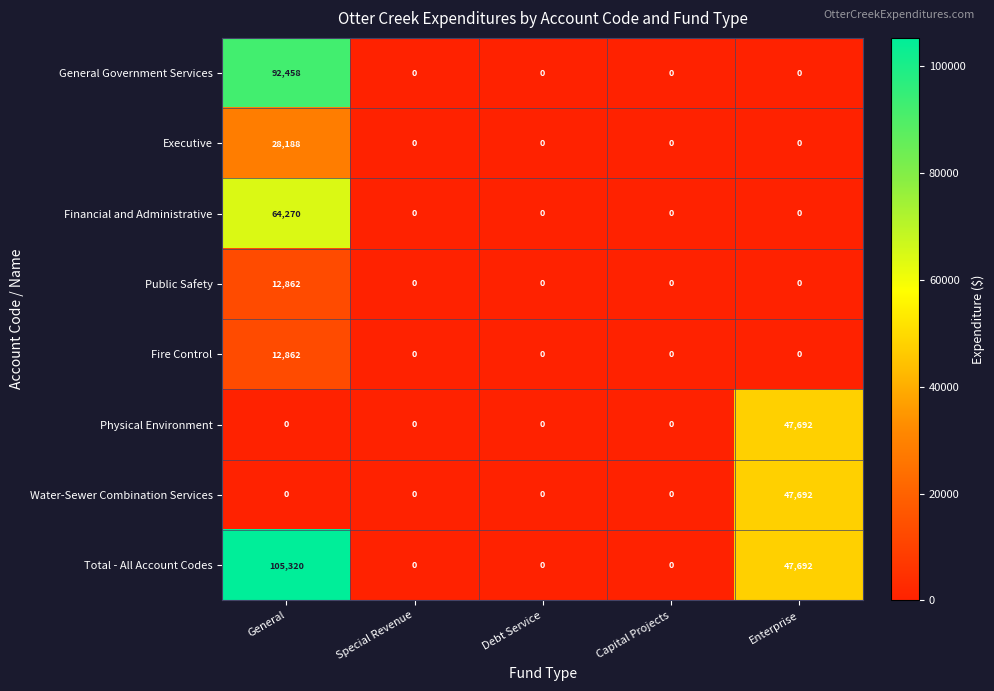

Which series has the largest total across all categories?

Total - All Account Codes